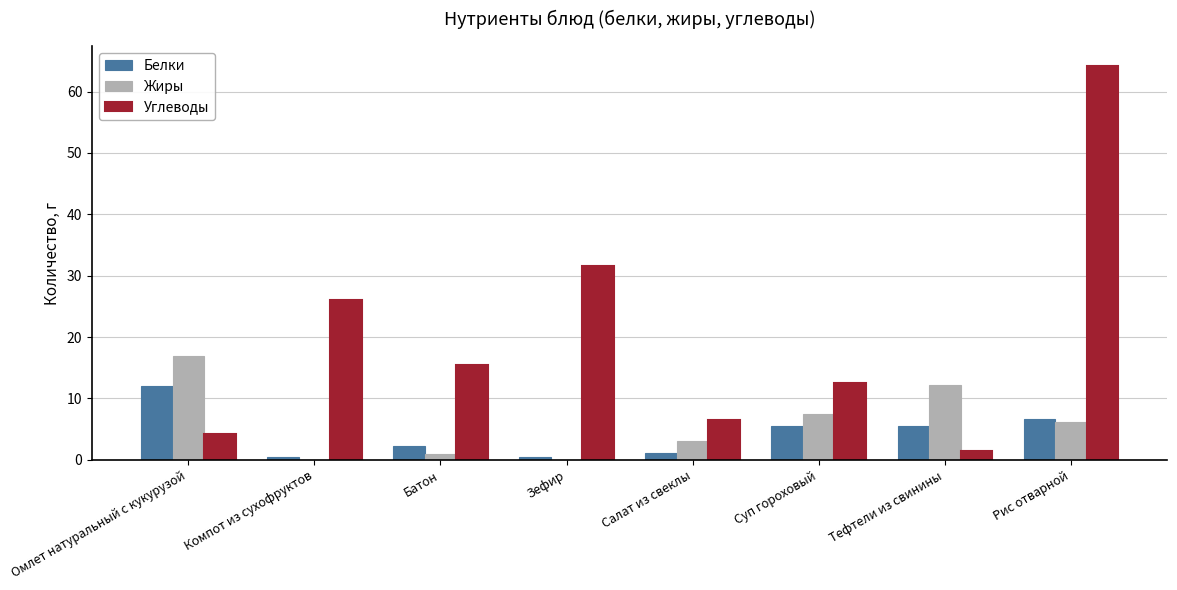

Which series has the widest spread of values?

Углеводы